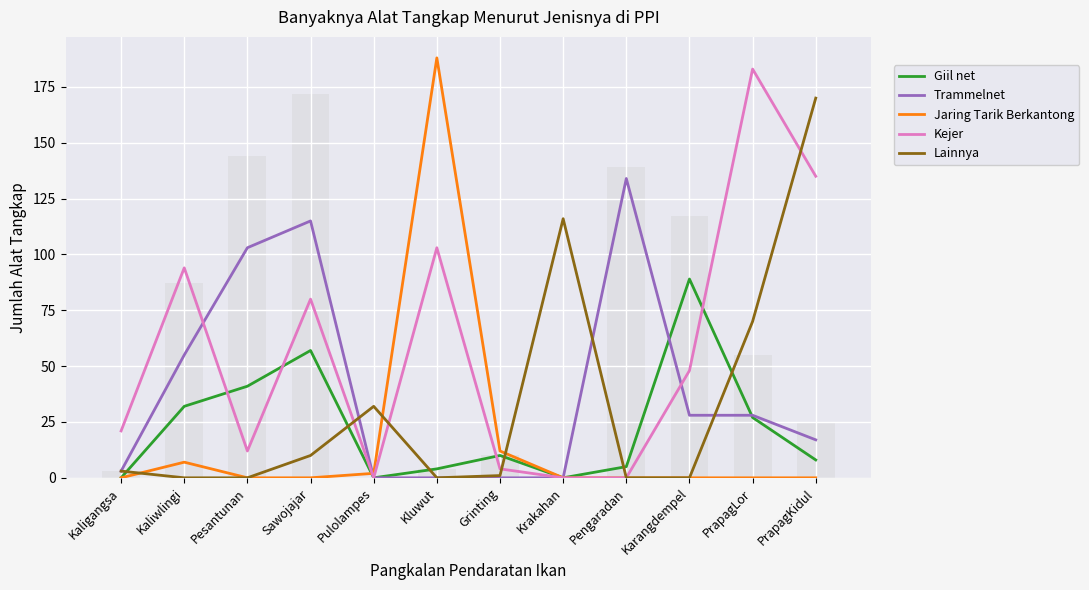

What is the total value across all series at PrapagLor?

308